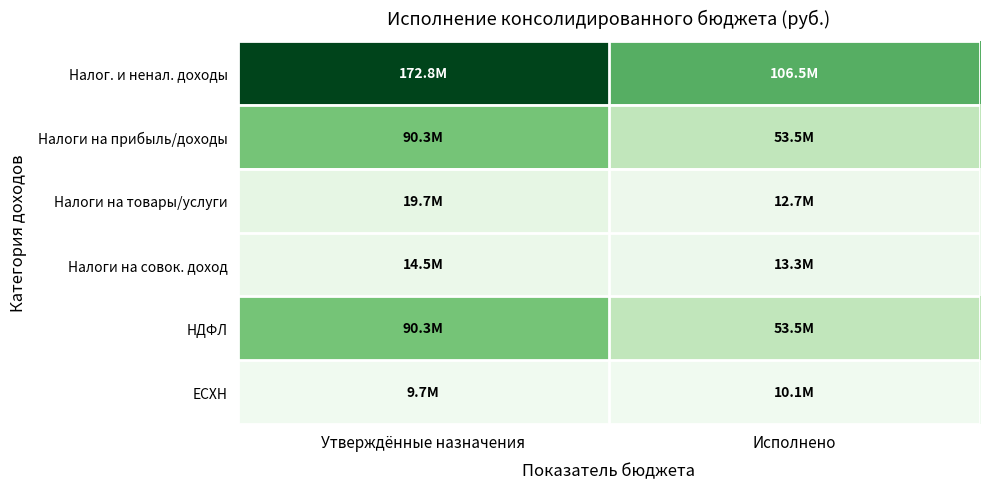

Reading left to right, transcribe all the data shown in this chart.

Налог. и ненал. доходы: Утверждённые назначения=172827900.0	Исполнено=106542891.1
Налоги на прибыль/доходы: Утверждённые назначения=90307000.0	Исполнено=53529158.0
Налоги на товары/услуги: Утверждённые назначения=19660000.0	Исполнено=12656316.2
Налоги на совок. доход: Утверждённые назначения=14517800.0	Исполнено=13332667.6
НДФЛ: Утверждённые назначения=90307000.0	Исполнено=53529158.0
ЕСХН: Утверждённые назначения=9729600.0	Исполнено=10076210.1